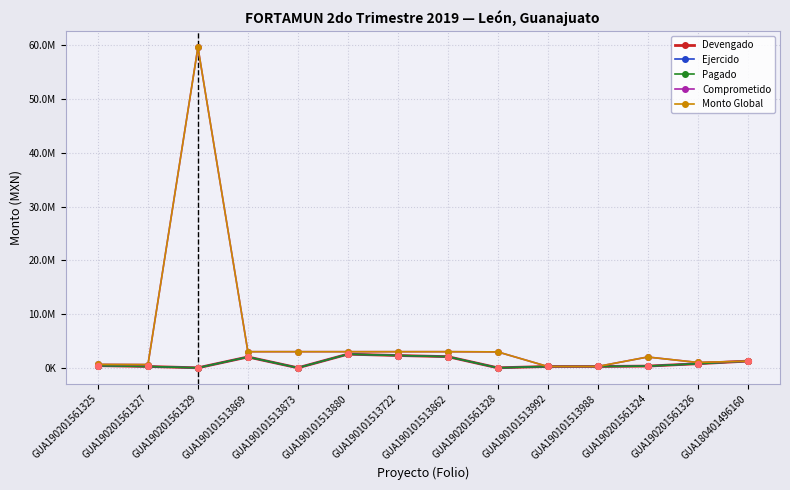

Is the value of Devengado at GUA190101513988 greater than the value of Monto Global at GUA180401496160?

No